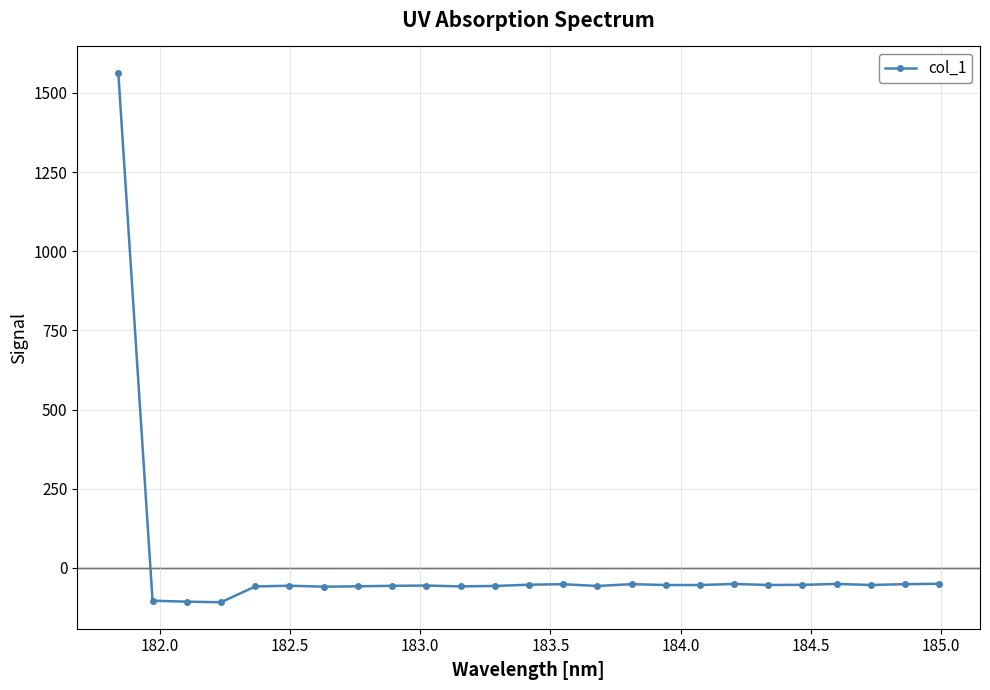

What is the average value?

4.1